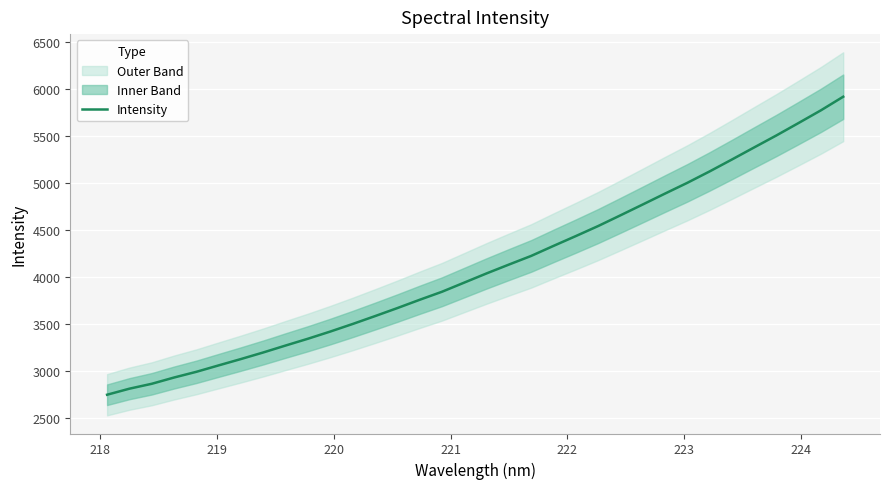

What is the minimum value for Intensity?

2745.5